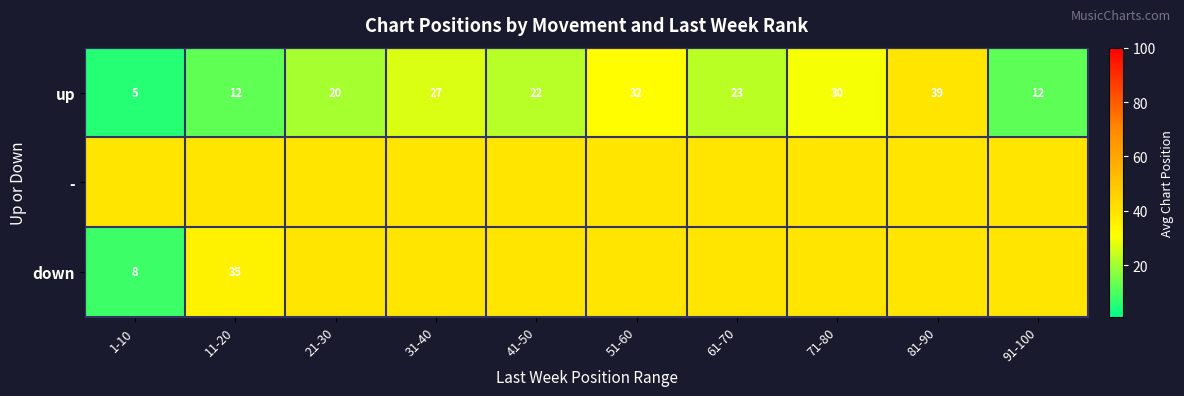

At how many categories does at least one series exceed 38?

10